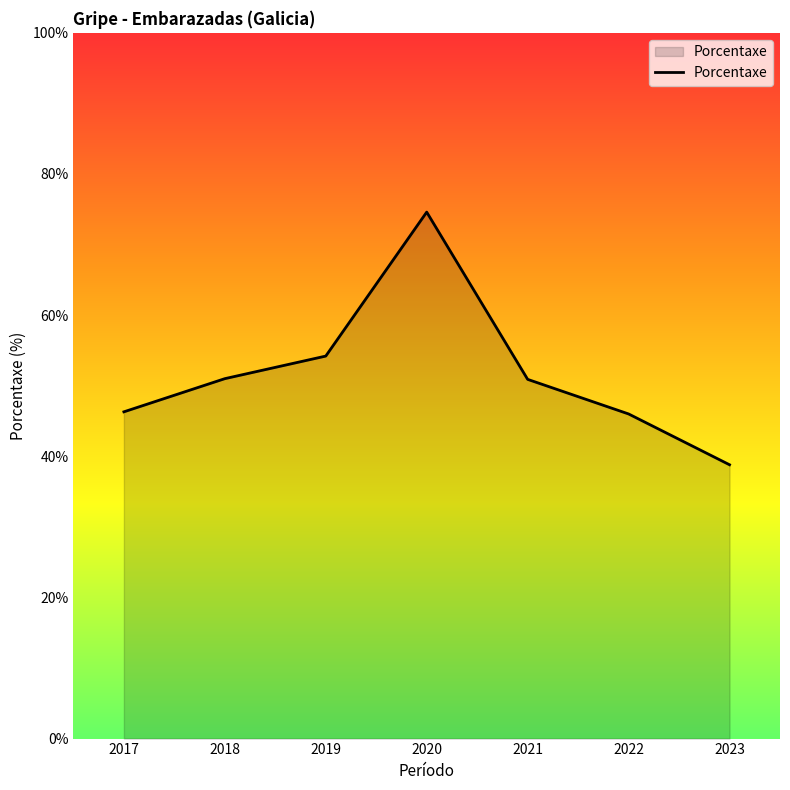

Between 2020 and 2019, which is larger?

2020